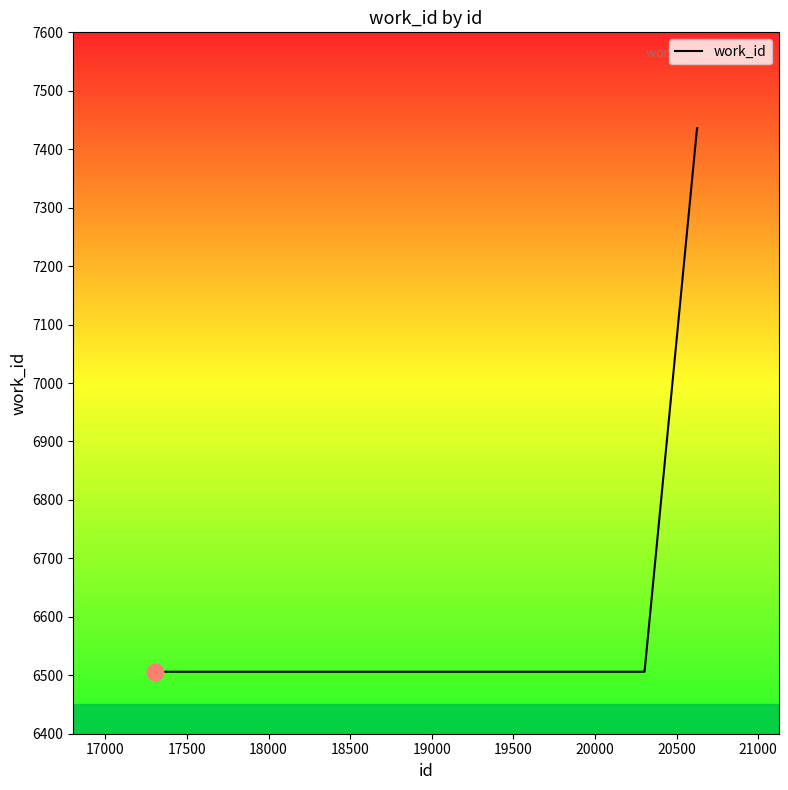

How many values exceed 6506?

3